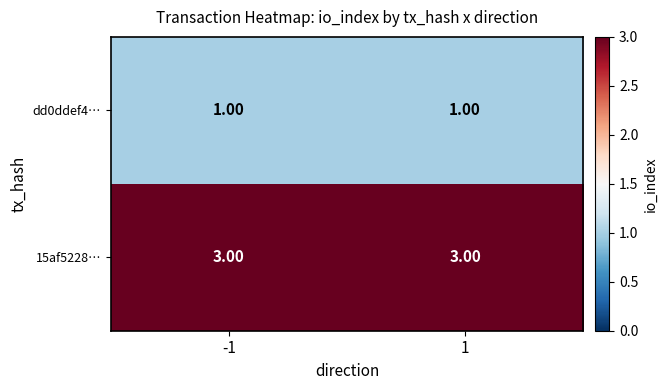

Is the value of 15af5228… at -1 greater than the value of dd0ddef4… at -1?

Yes